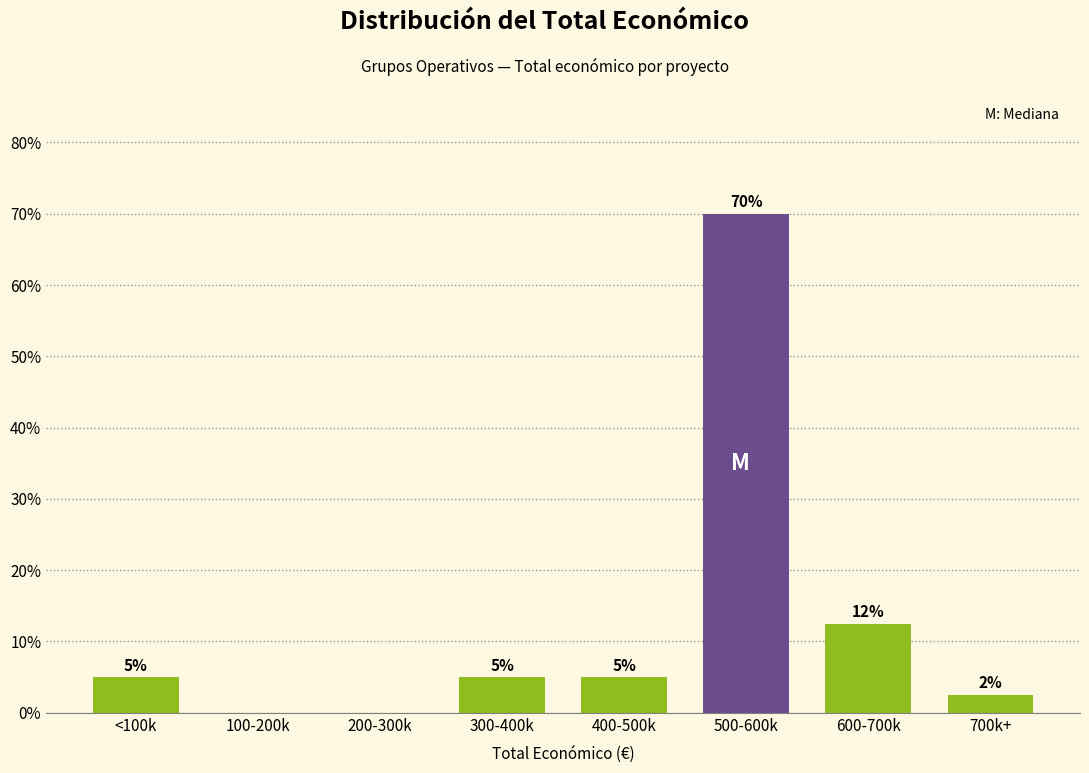

What is the sum of the values at 300-400k and 100-200k?

5.0